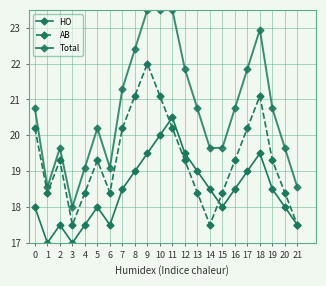

How many data points does each series have?

22